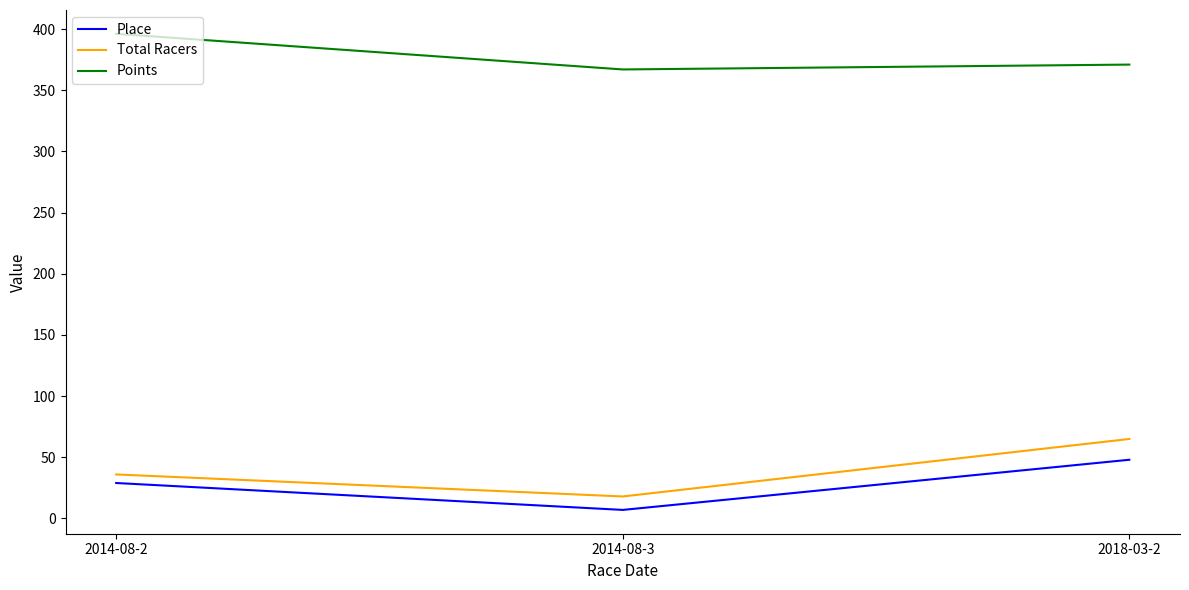

Reading right to left, list all the values displayed in this chart.

Place: 2018-03-2=48.0	2014-08-3=7.0	2014-08-2=29.0
Total Racers: 2018-03-2=65.0	2014-08-3=18.0	2014-08-2=36.0
Points: 2018-03-2=371.0	2014-08-3=367.1	2014-08-2=396.2